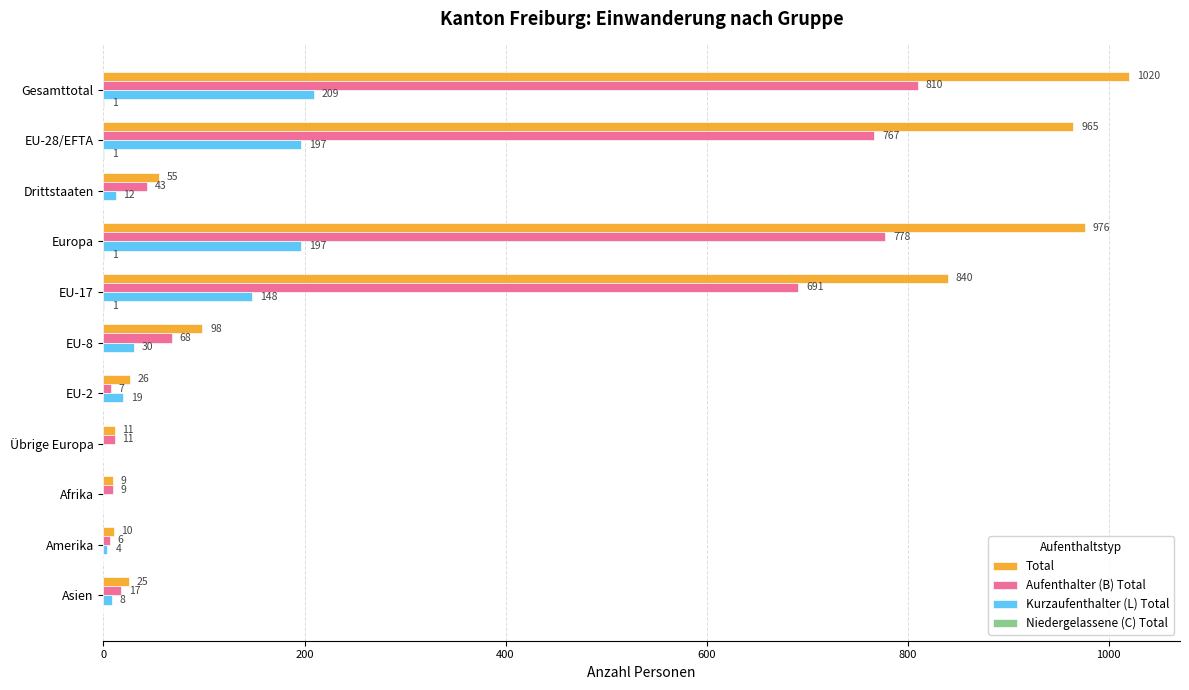

True or false: Total has a value of 99 at Drittstaaten.

False